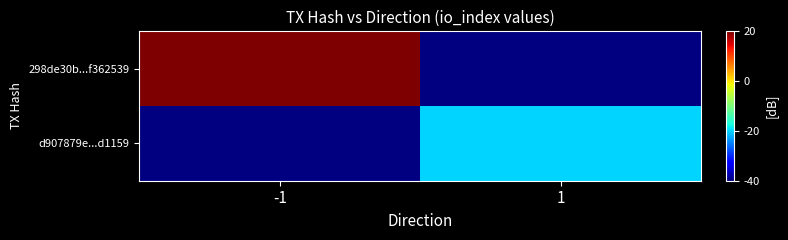

Count the number of data series in this chart.

2